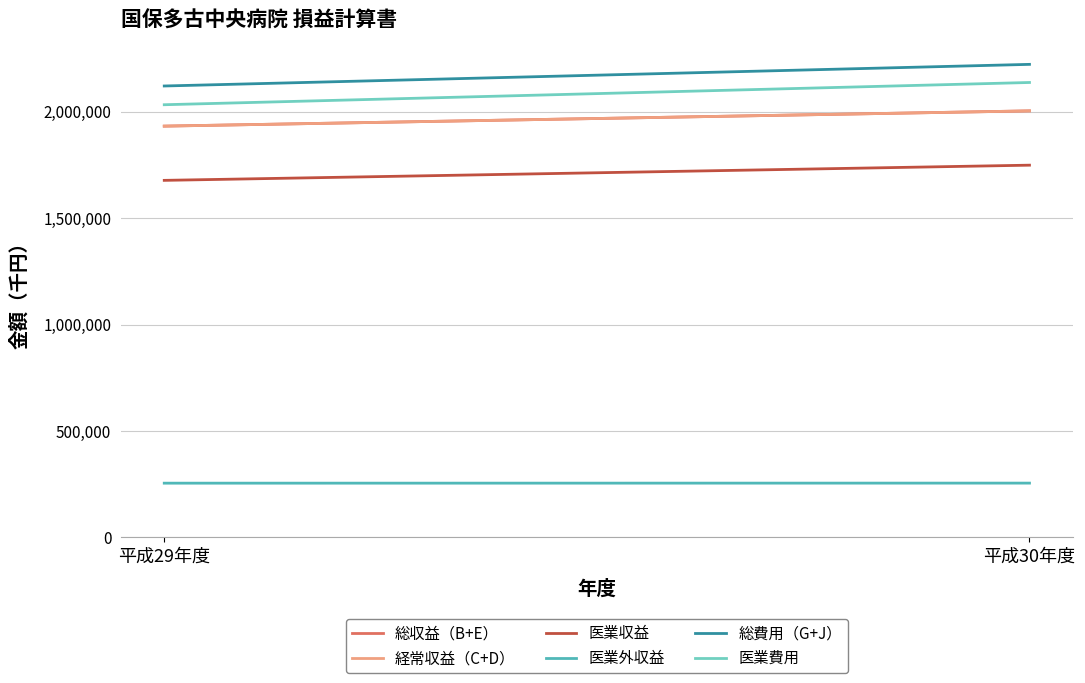

What position from the right is 平成30年度?

1